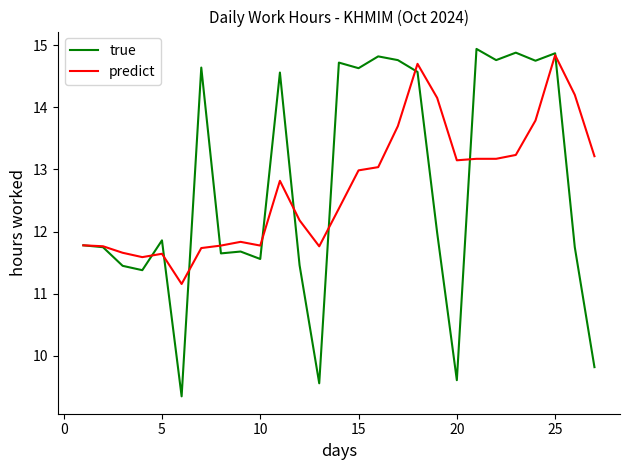

List the series in order of their peak value, lowest first.

predict, true